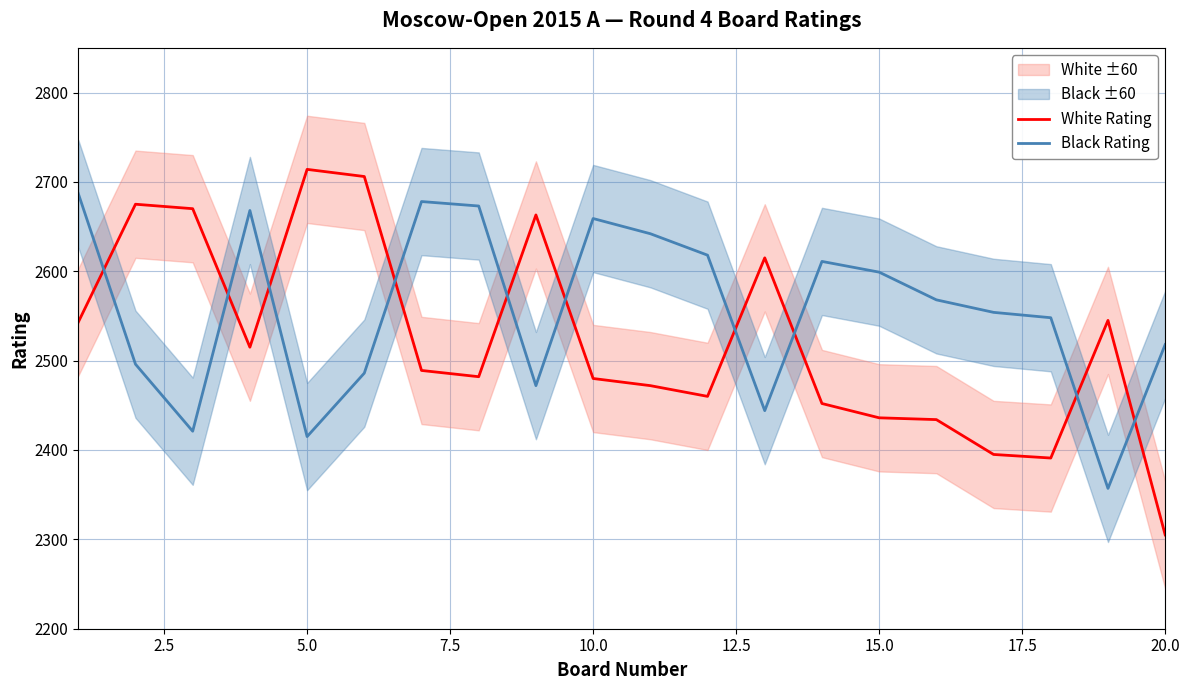

True or false: White Rating has a value of 768 at 15.0.

False